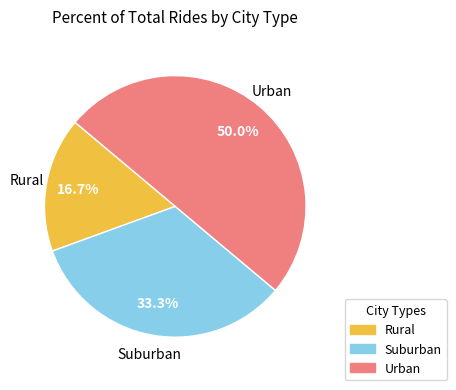

To the nearest percent, what is the difference between the largest and smallest slice percentages?

33%